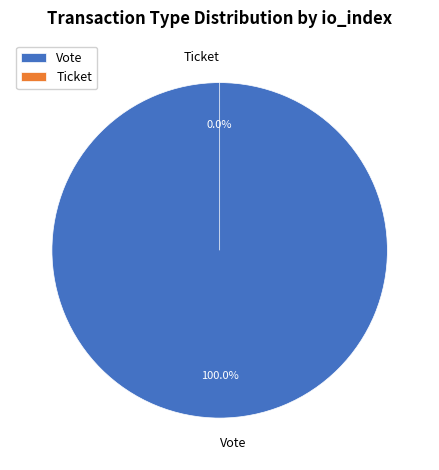

What percentage is NOT represented by Ticket?

100.0%